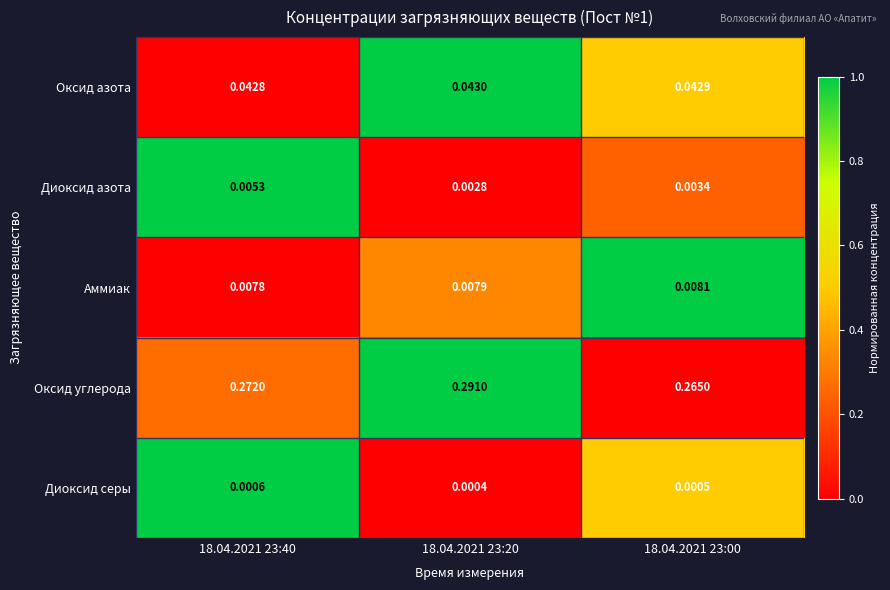

Which series has the largest total across all categories?

Оксид углерода